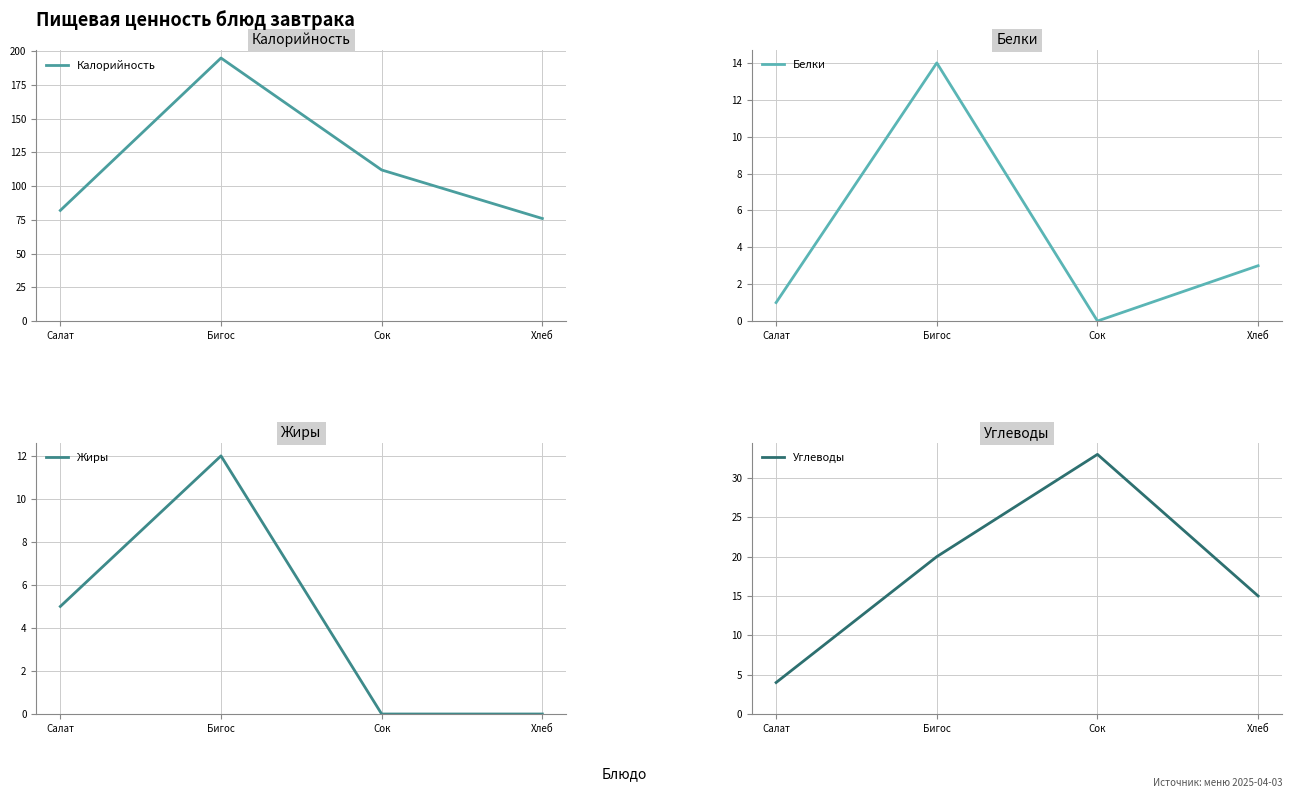

Is it true that Калорийность equals 195 at Бигос?

True